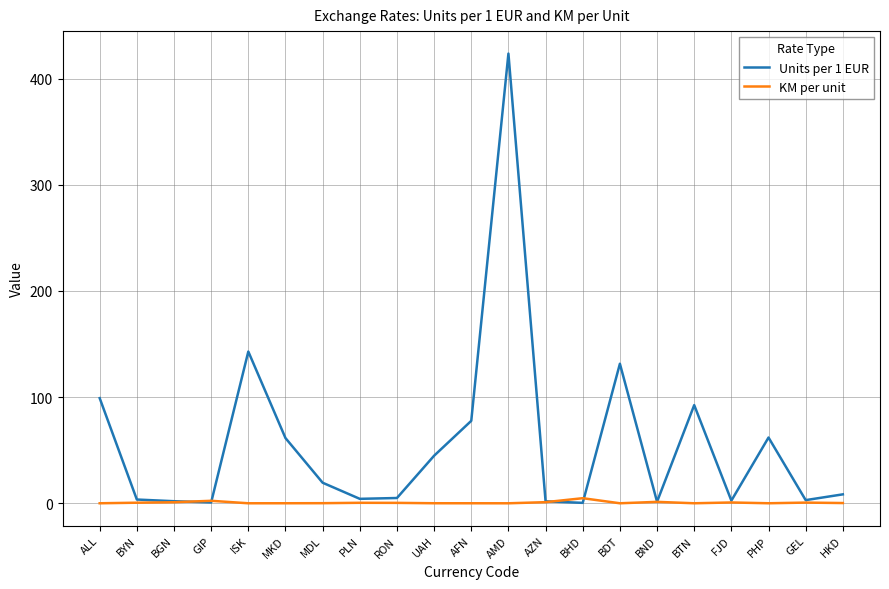

Is it true that Units per 1 EUR equals 129.2 at BTN?

False